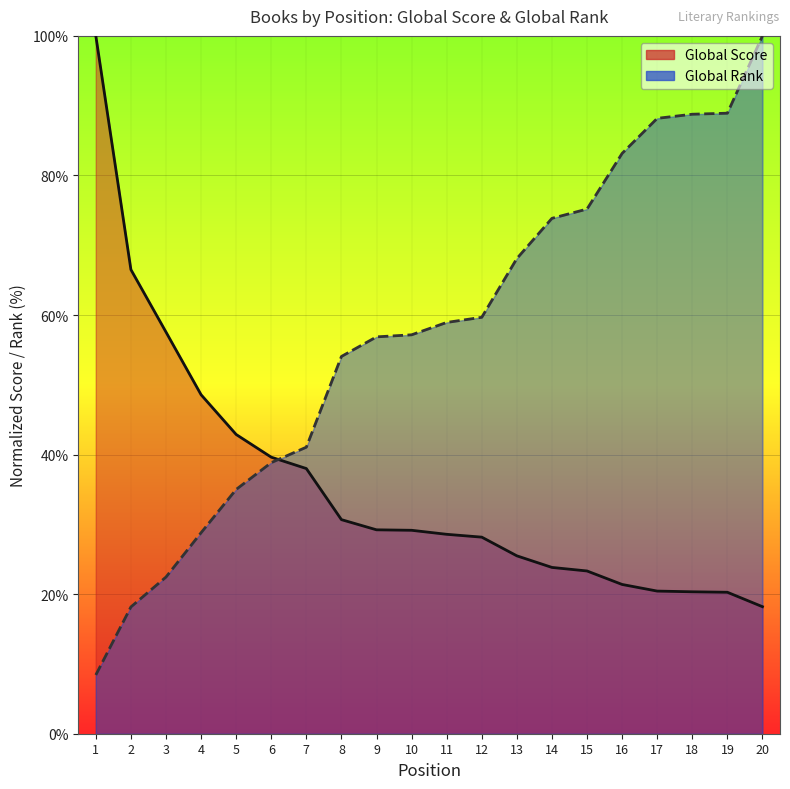

List the labels in order of Global Score value, largest first.

1, 2, 3, 4, 5, 6, 7, 8, 9, 10, 11, 12, 13, 14, 15, 16, 17, 18, 19, 20